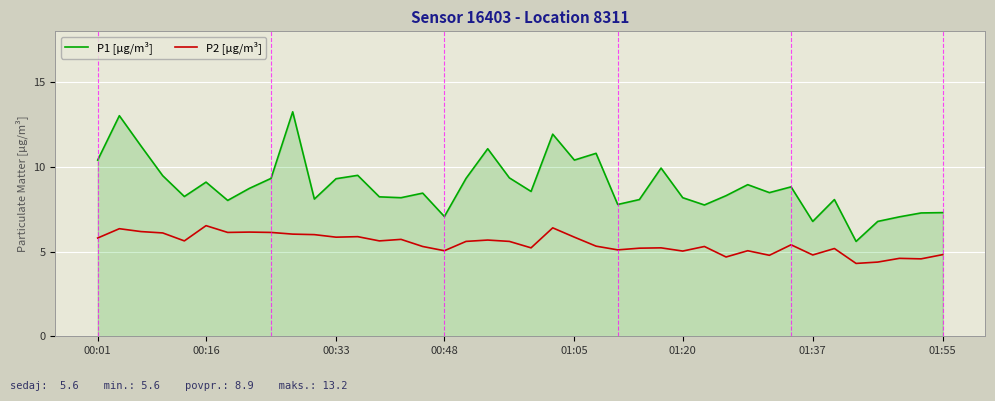

True or false: P2 [µg/m³] has more than 0 points higher than both neighbors.

True